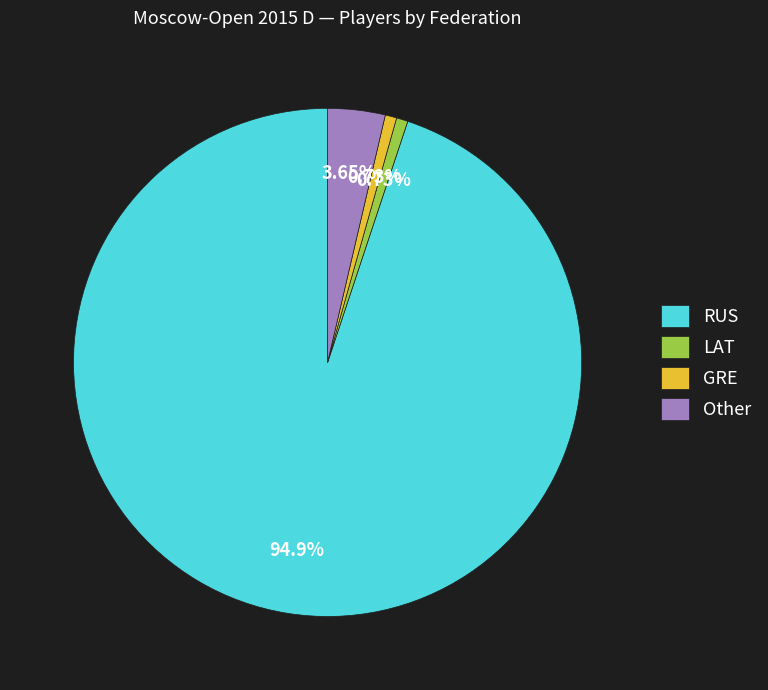

To the nearest percent, what portion does Other represent?

4%